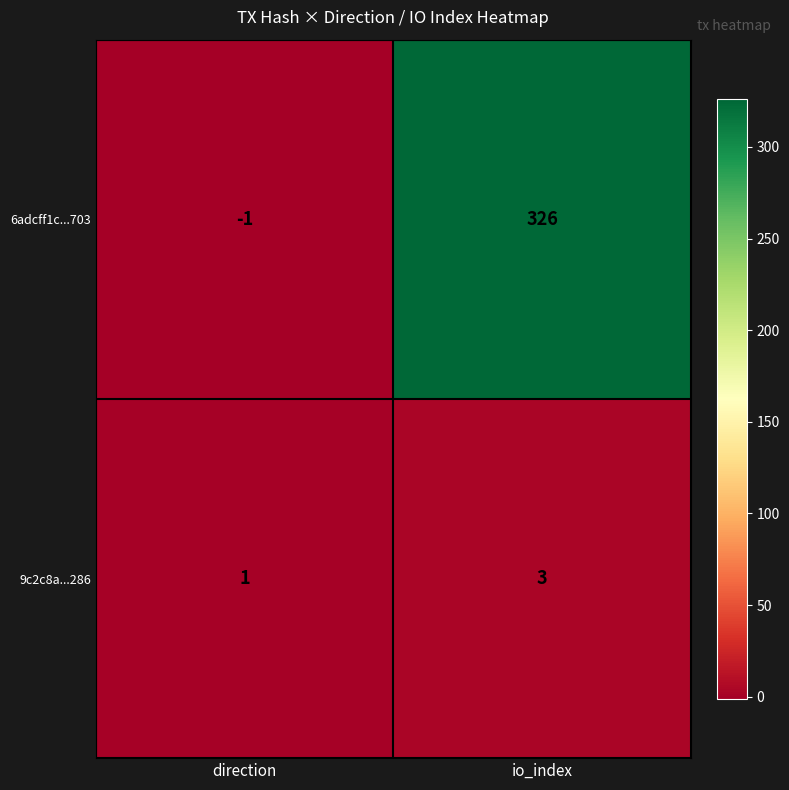

Reading right to left, list all the values displayed in this chart.

6adcff1c...703: 326	-1
9c2c8a...286: 3	1